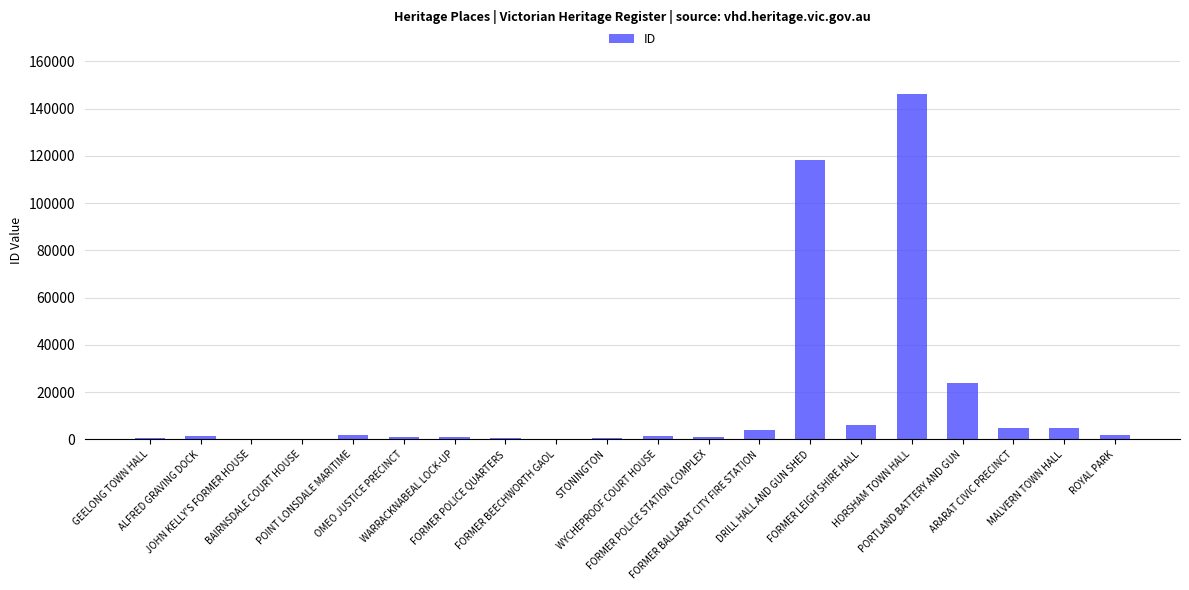

At which category does the chart reach its peak across all series?

HORSHAM TOWN HALL